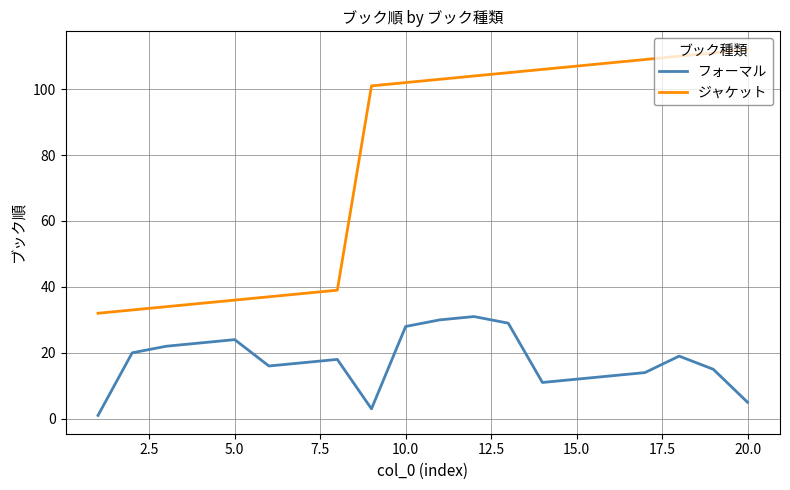

Which series has the largest total across all categories?

ジャケット